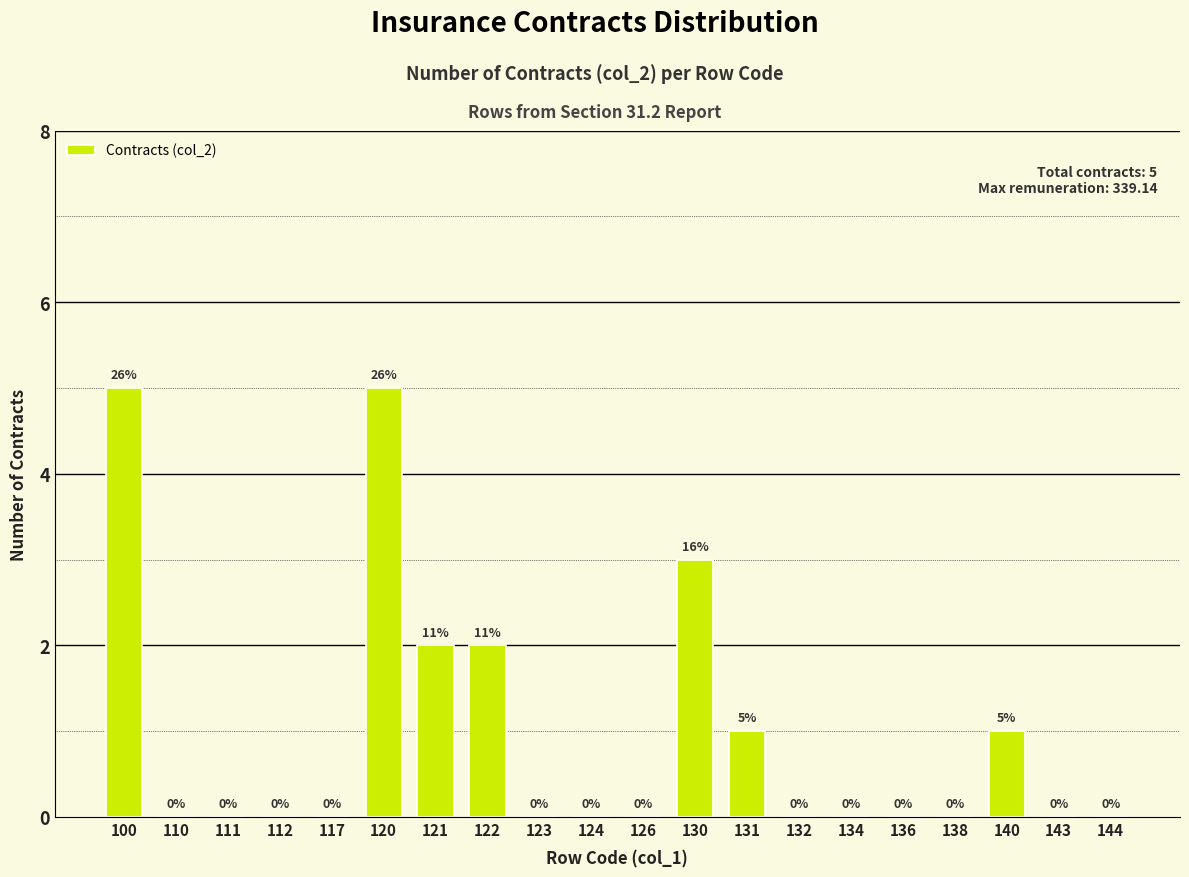

Reading left to right, transcribe all the data shown in this chart.

100=5	110=0	111=0	112=0	117=0	120=5	121=2	122=2	123=0	124=0	126=0	130=3	131=1	132=0	134=0	136=0	138=0	140=1	143=0	144=0